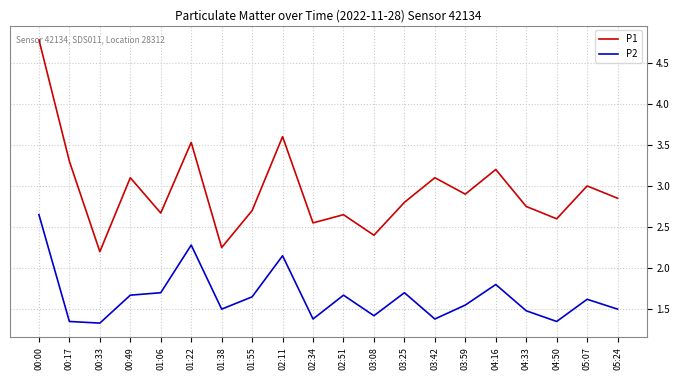

True or false: P2 and P1 intersect in this chart.

False